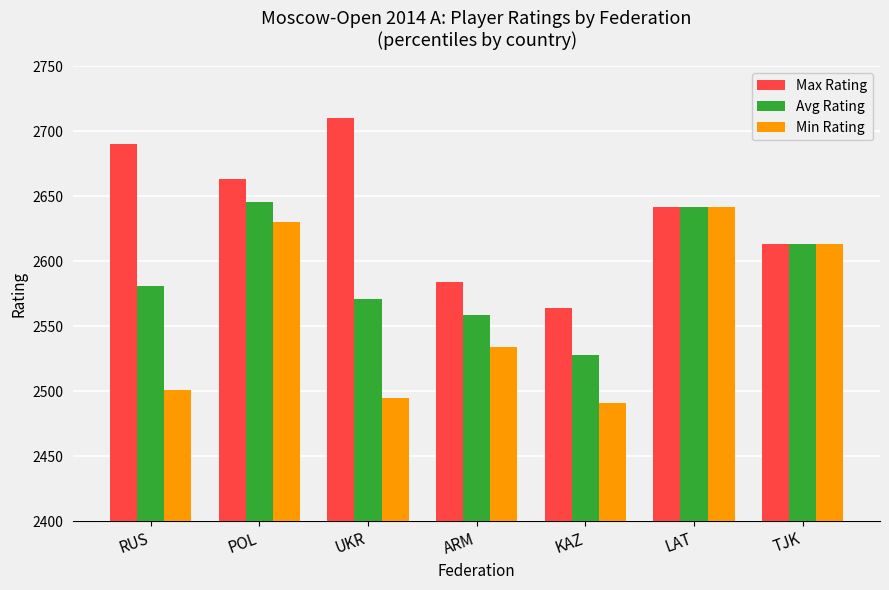

Reading left to right, what are all the values shown in this chart?

Max Rating: RUS=2690	POL=2663	UKR=2710	ARM=2584	KAZ=2564	LAT=2642	TJK=2613
Avg Rating: RUS=2581	POL=2646	UKR=2571	ARM=2559	KAZ=2528	LAT=2642	TJK=2613
Min Rating: RUS=2501	POL=2630	UKR=2495	ARM=2534	KAZ=2491	LAT=2642	TJK=2613